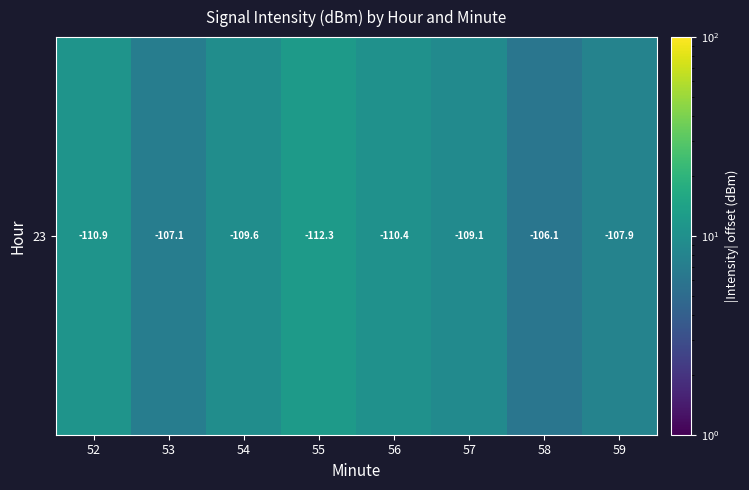

Reading right to left, list all the values displayed in this chart.

59=7.9	58=6.1	57=9.1	56=10.4	55=12.3	54=9.6	53=7.1	52=10.9